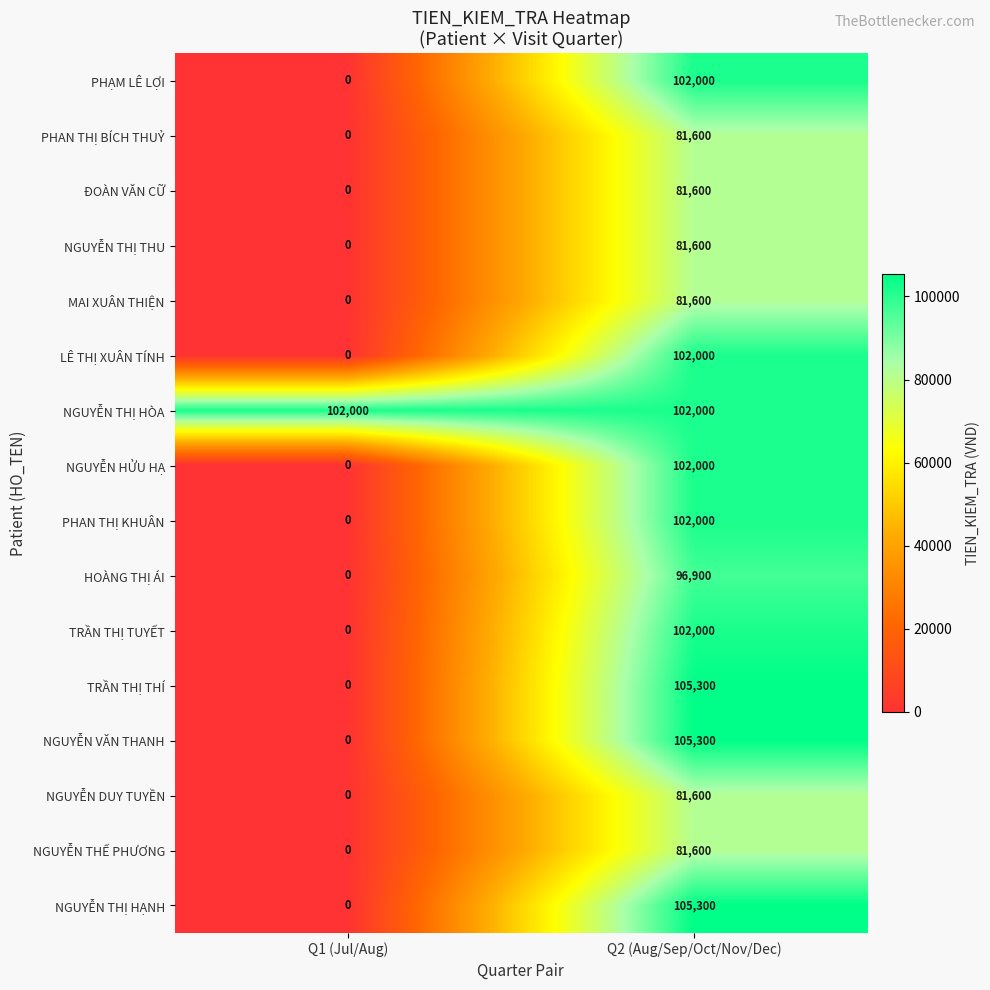

What is the sum of all MAI XUÂN THIỆN values?

81600